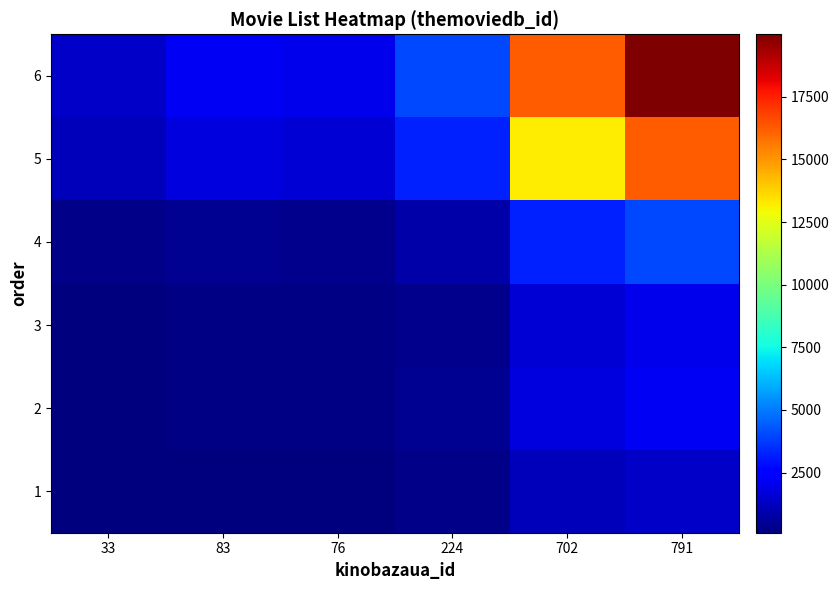

How many data points does each series have?

6